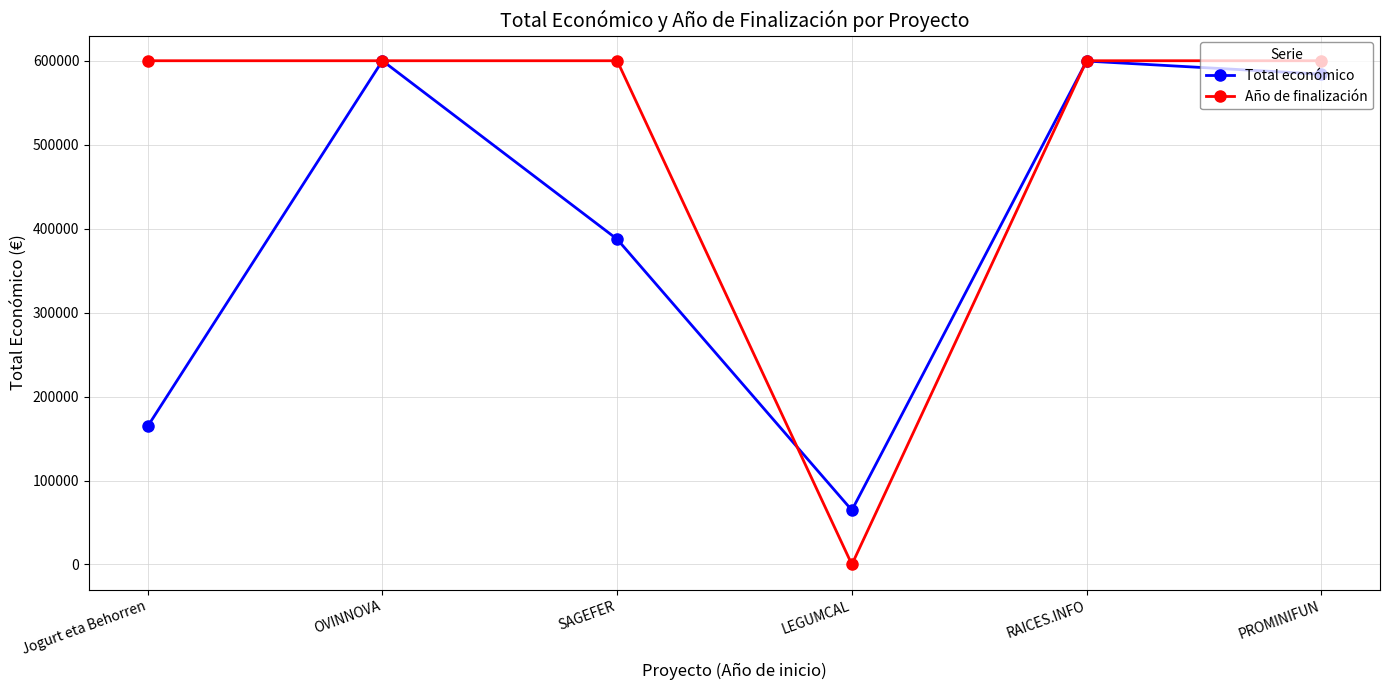

What is the total value across all series at OVINNOVA?

1200000